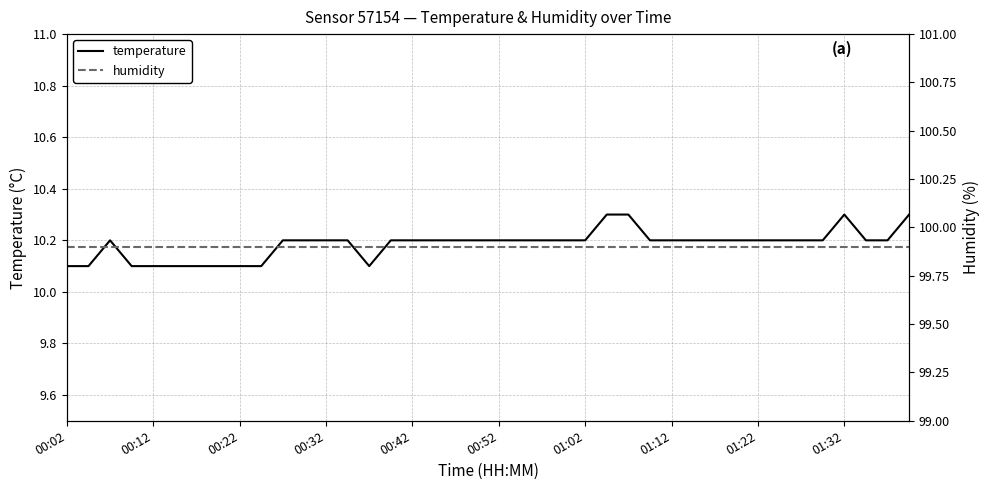

Between 38 and 32, which is larger?

38